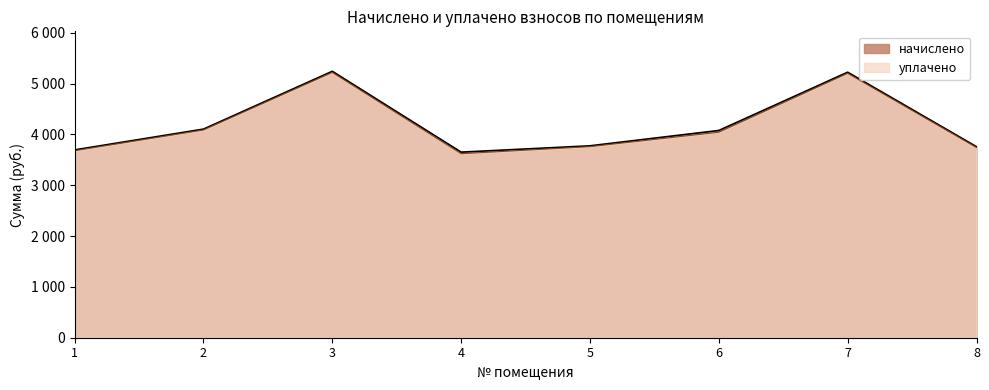

What is the difference between the maximum and second lowest values in the уплачено series?

1539.1